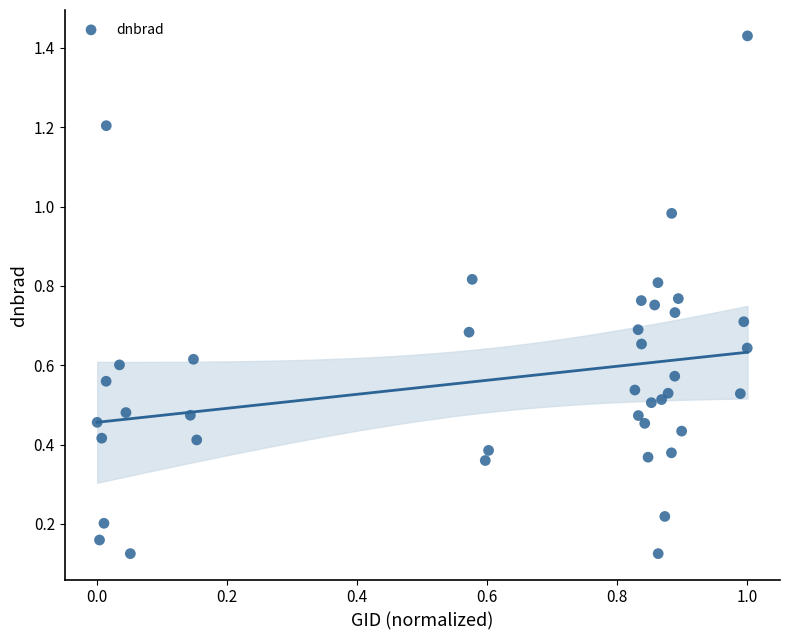

What is the range of Y values (max minus min)?

1.3